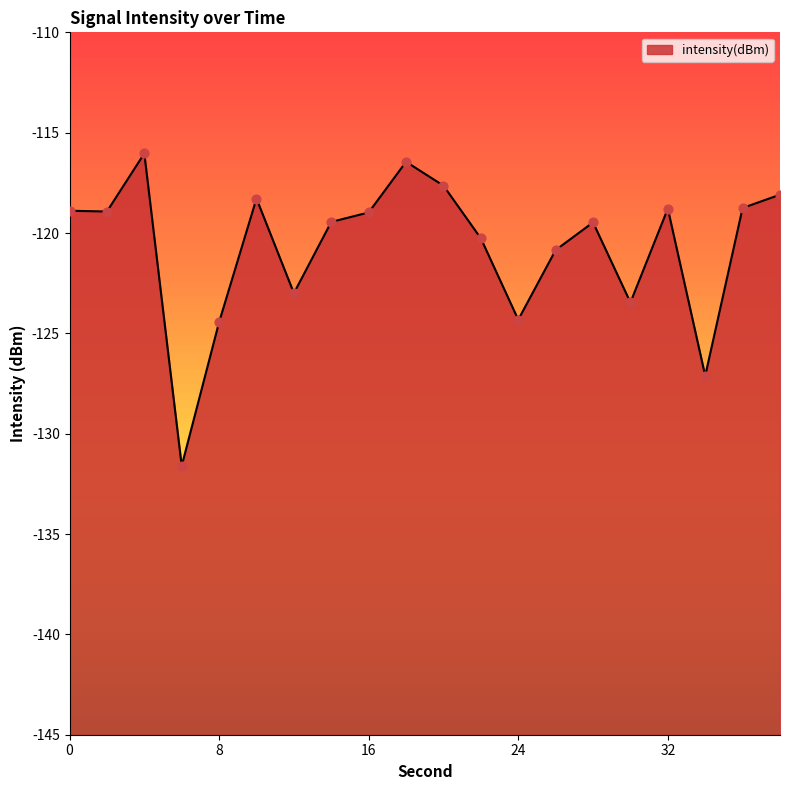

What is the change in value from 10 to 24?

-6.0